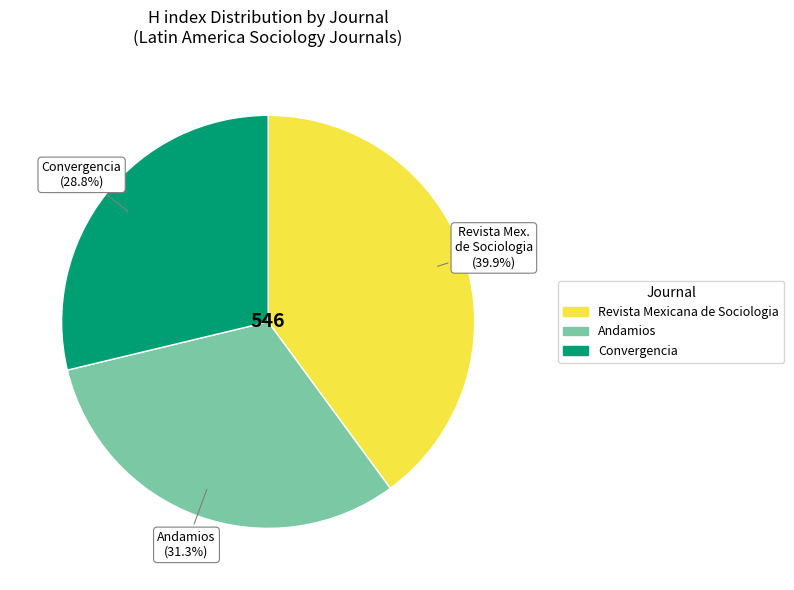

How many slices are in this pie chart?

3